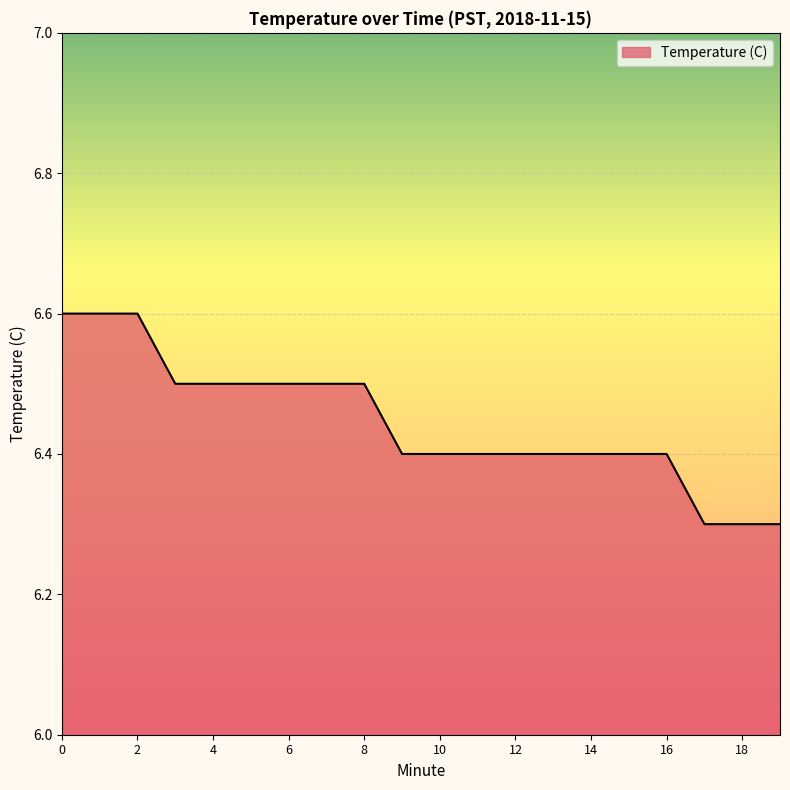

What is the smallest value displayed?

6.3